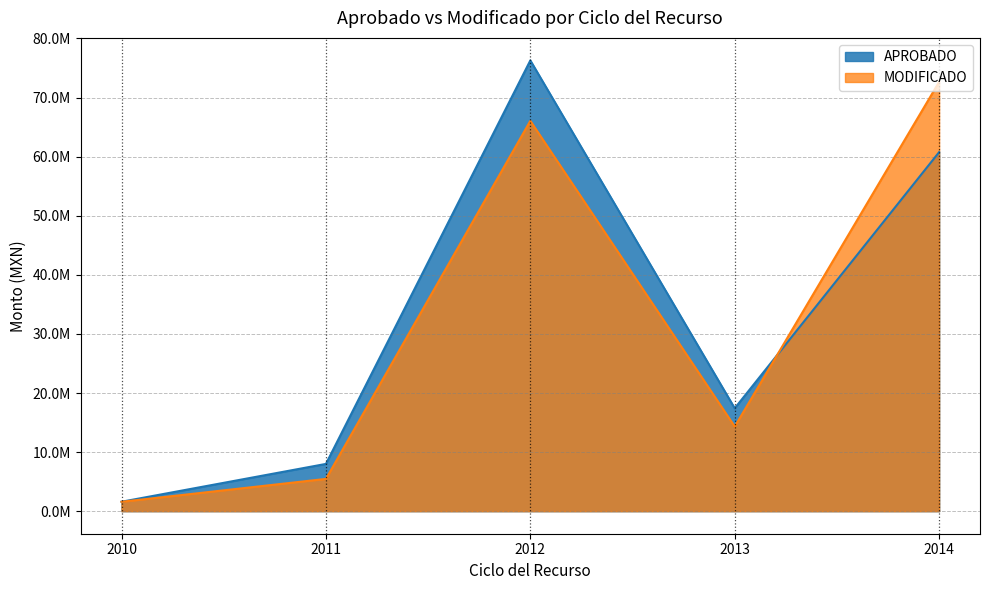

True or false: APROBADO and MODIFICADO intersect in this chart.

True